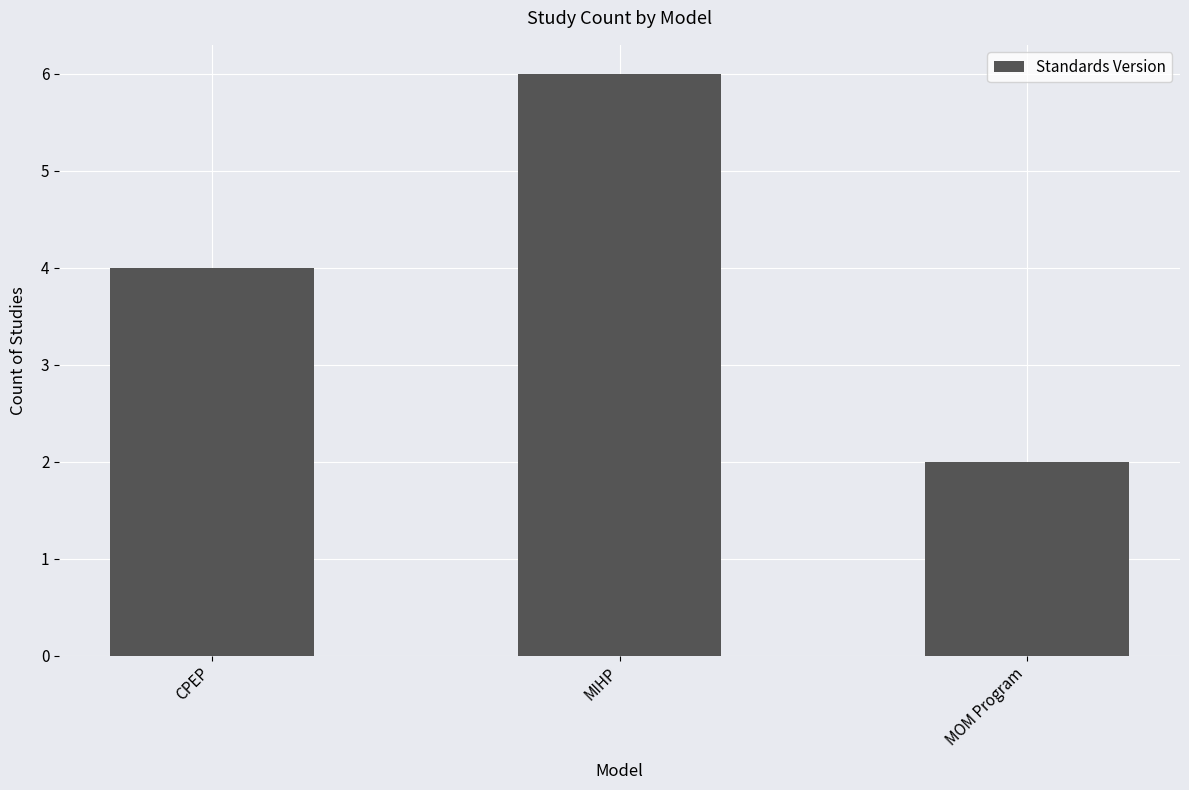

Between MOM Program and MIHP, which is larger?

MIHP